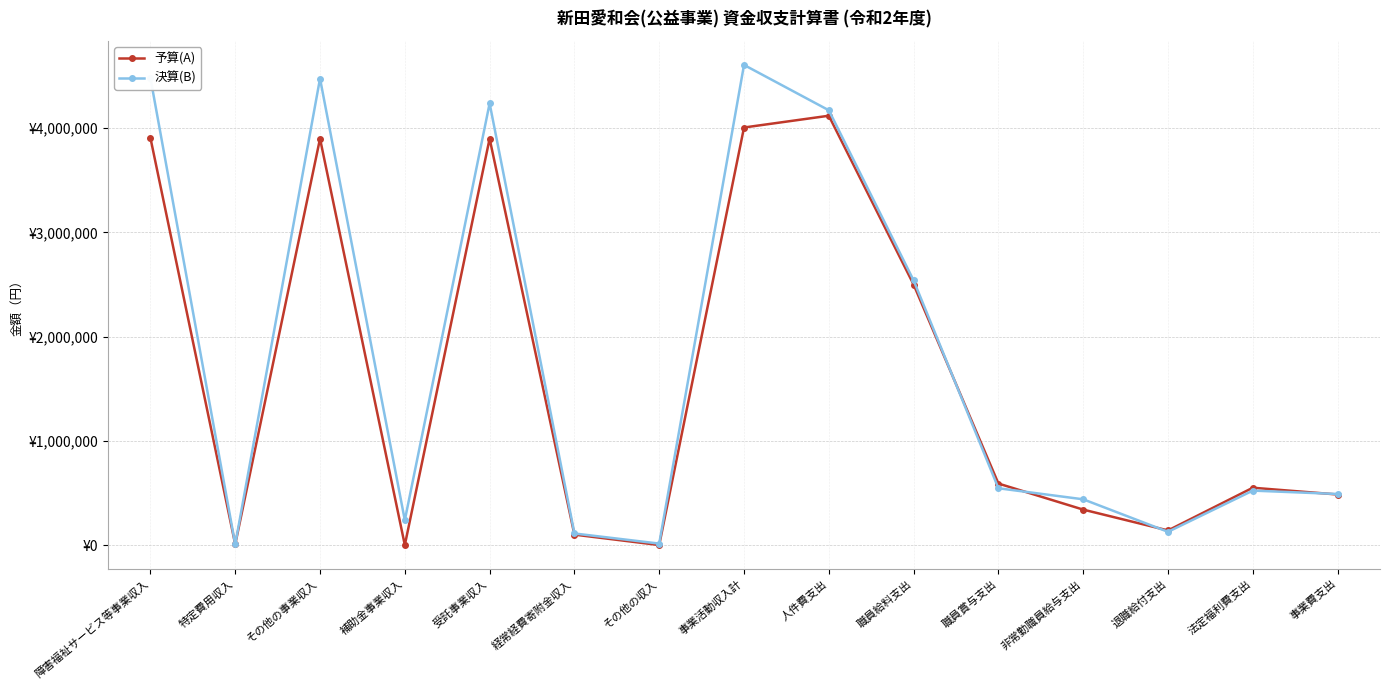

Which series has the largest total across all categories?

決算(B)